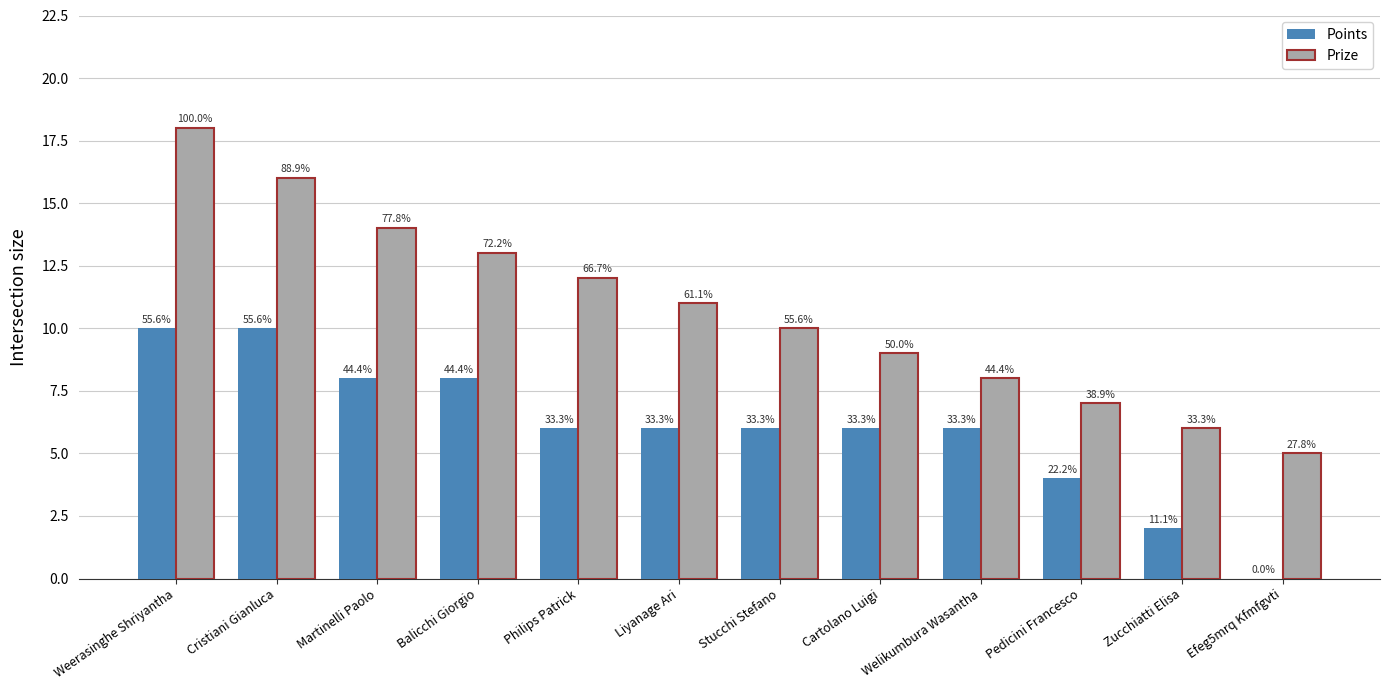

How many groups of bars are there?

12